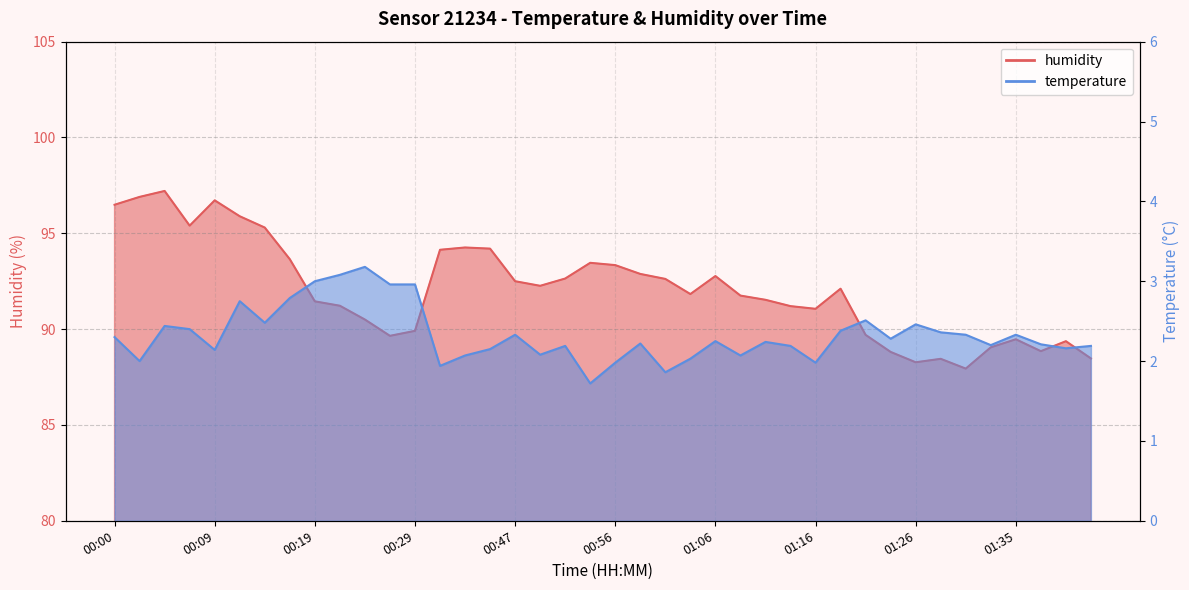

At how many categories does at least one series exceed 96?

4